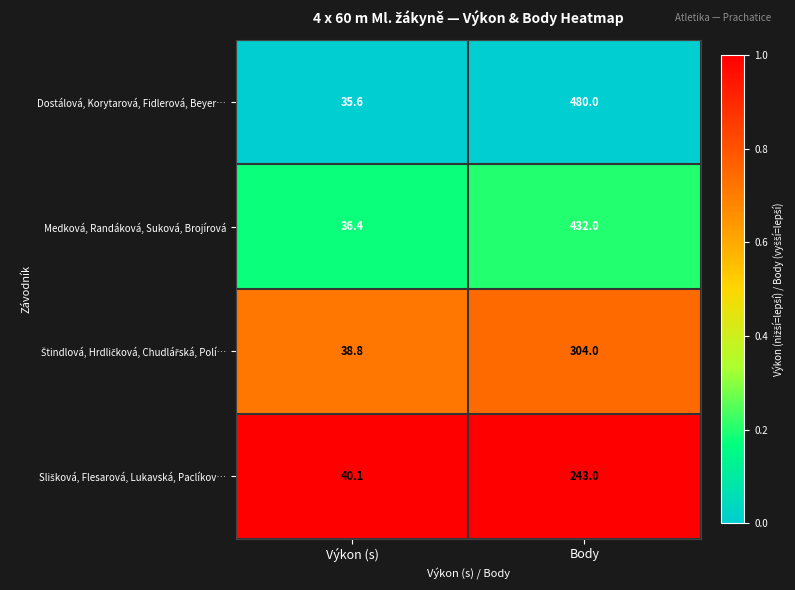

Which series changed the most between Výkon (s) and Body?

Dostálová, Korytarová, Fidlerová, Beyer…